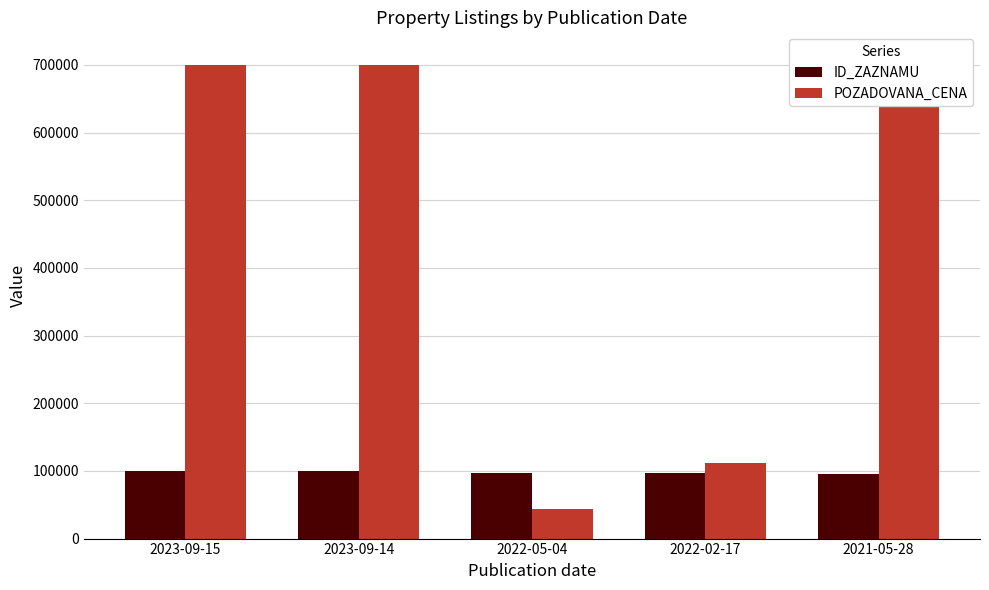

Read the ID_ZAZNAMU value at 2022-05-04, to the nearest 50.

96450